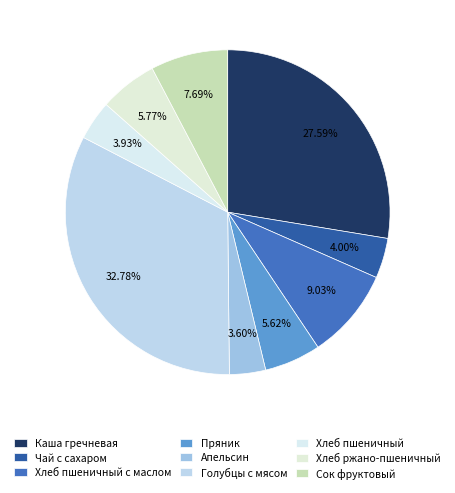

How many segments does this pie chart have?

9